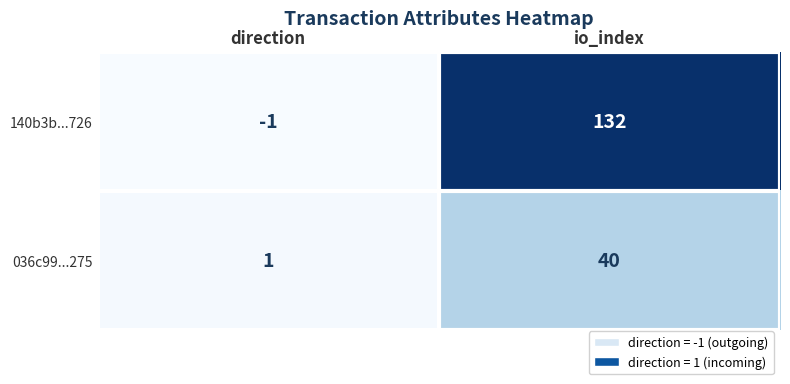

At direction, list the series in order from smallest to largest.

140b3b...726, 036c99...275